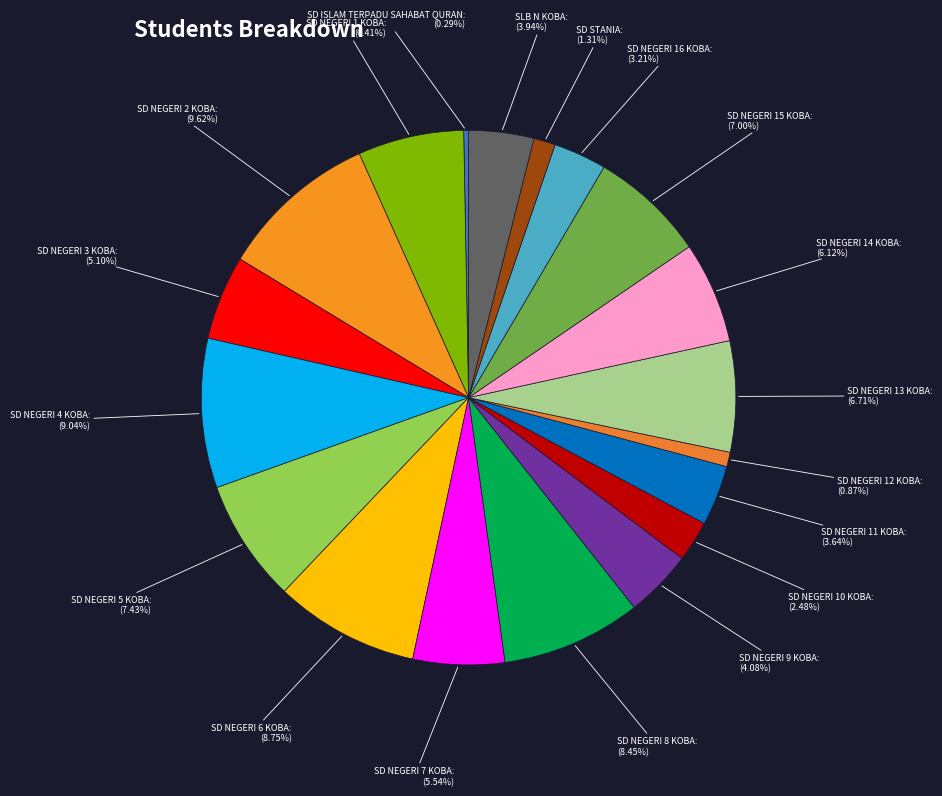

Which slice is the largest?

SD NEGERI 2 KOBA